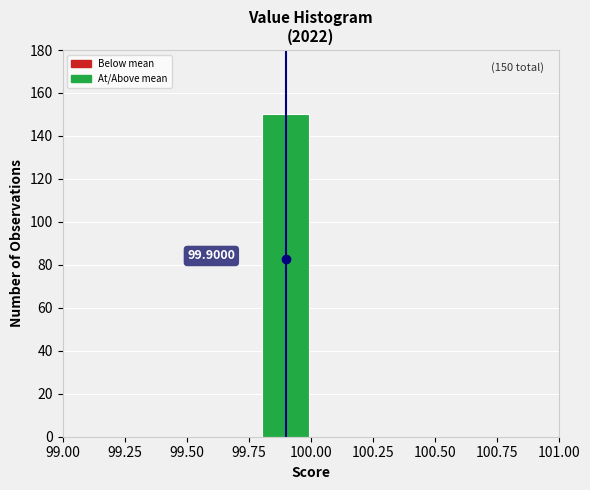

Over which range of the x-axis is the bar tallest?

99.8 to 100.0